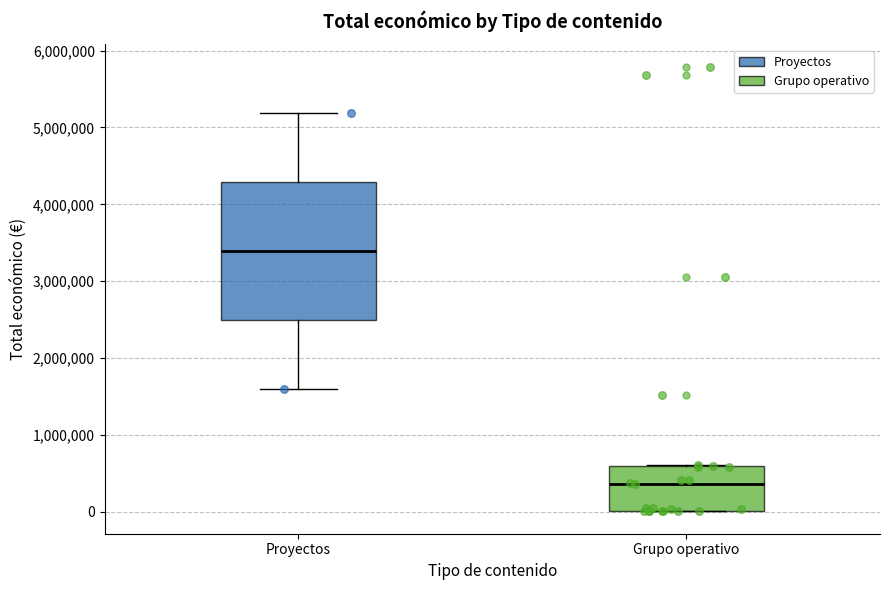

Where does the median line of the box for Grupo operativo sit on the y-axis? The values are not printed on the chart, so give them approximately, as read against the axis.

400000